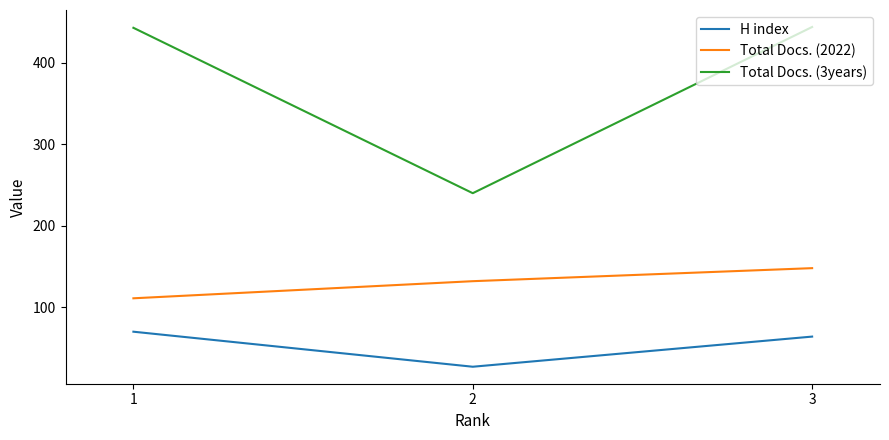

Between 2 and 3, which series saw the biggest shift?

Total Docs. (3years)